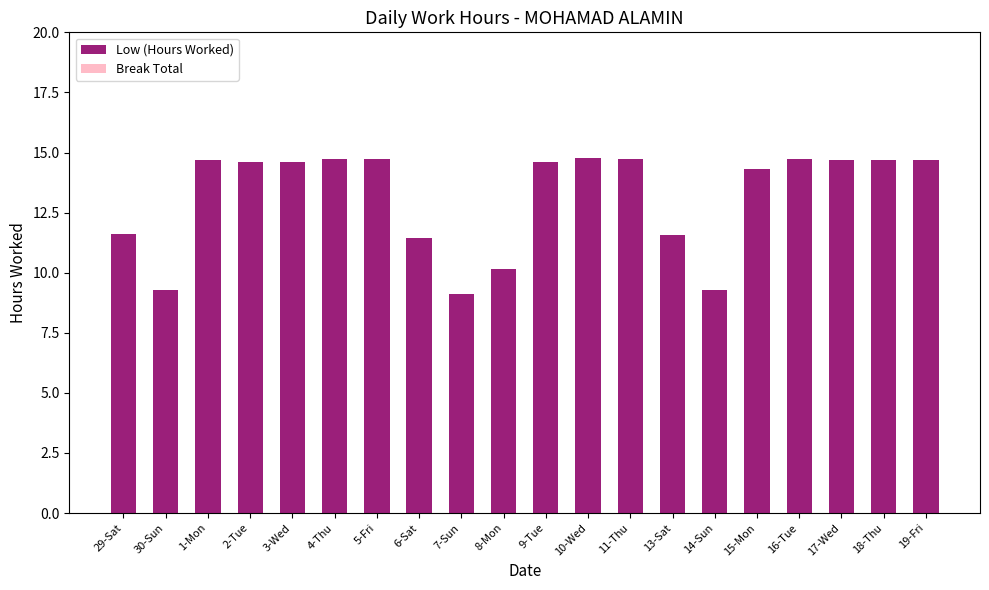

True or false: the data shows 4.1 at 13-Sat.

False